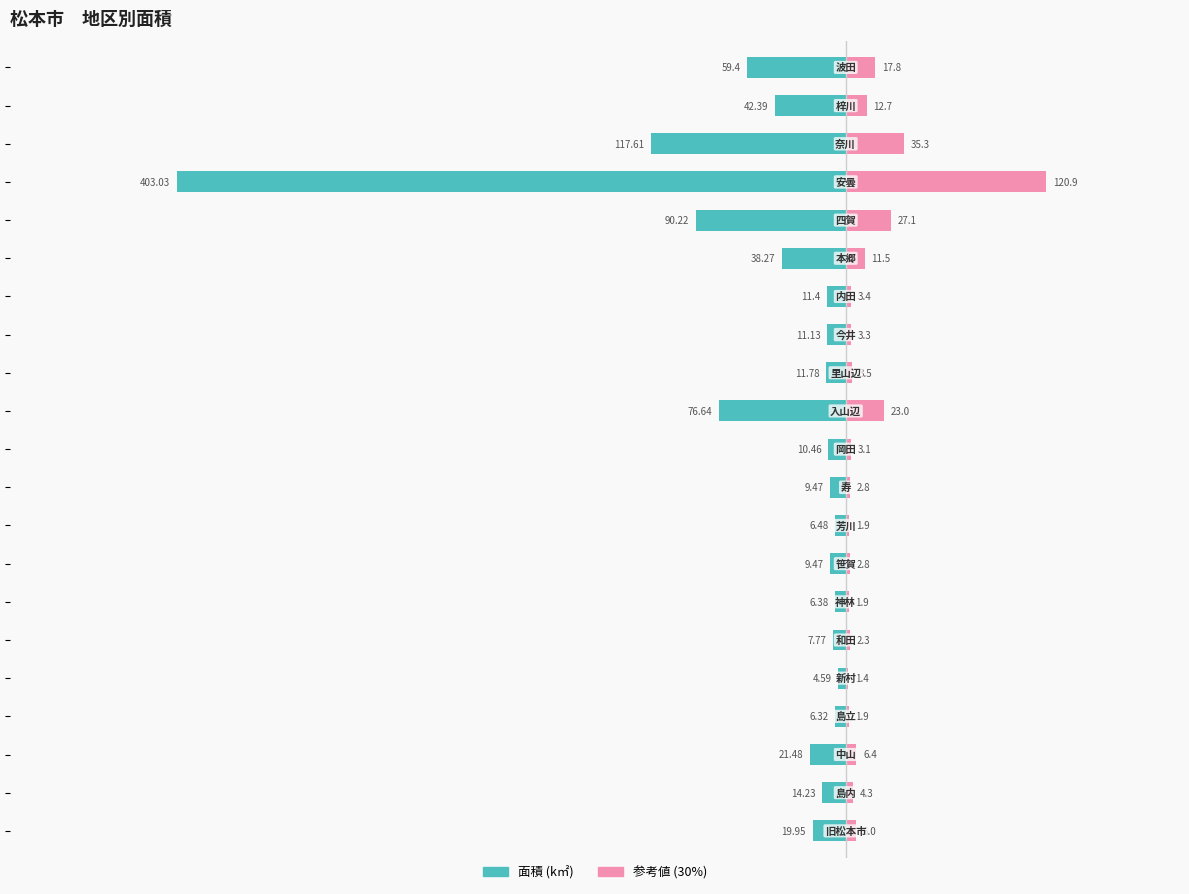

At how many categories does at least one series exceed -368?

21